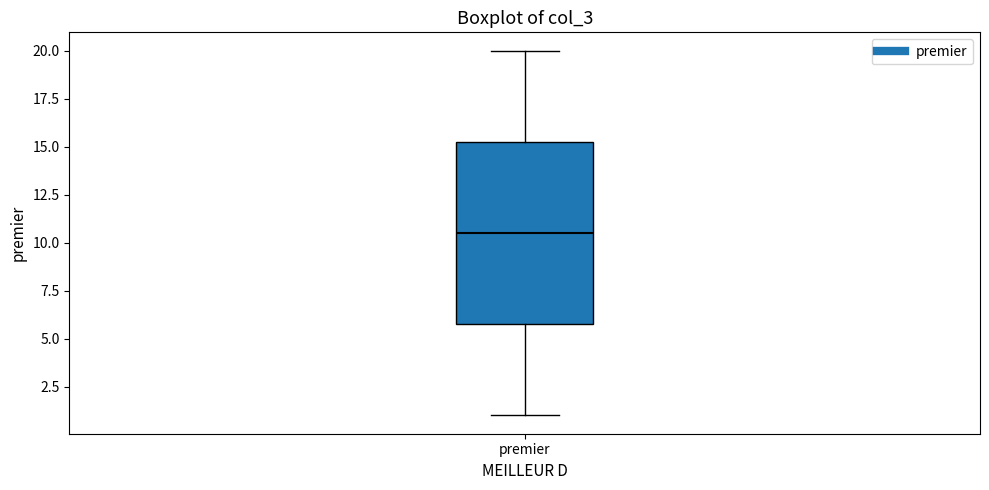

Read this box plot against the y-axis: the position of the median line, the range covered by the box, and the ends of both whiskers. The values are not printed on the chart, so give them approximately, as read against the axis.

median 10.5, box 6.0 to 15.5, whiskers 1.0 to 20.0